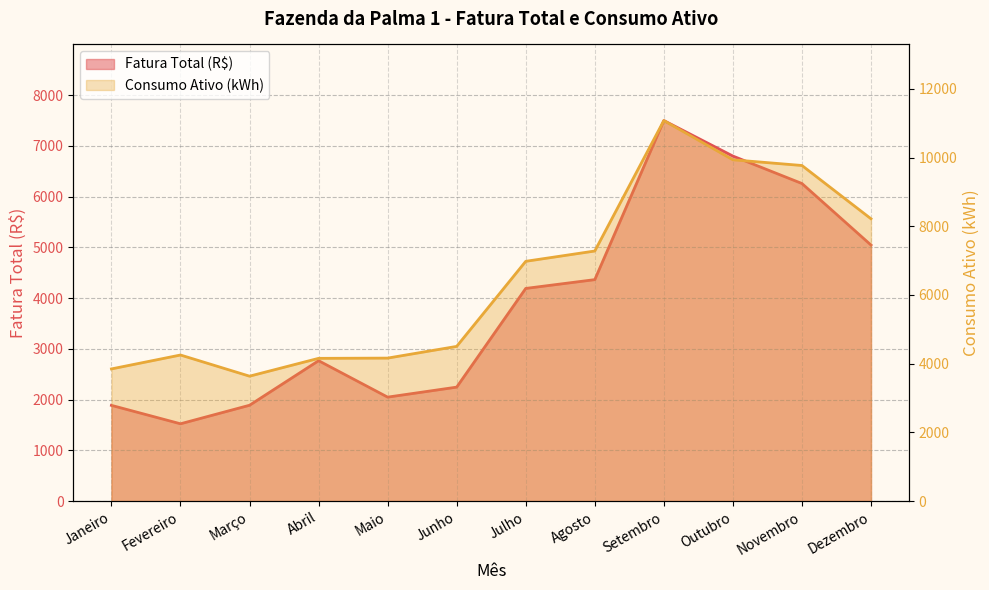

At how many categories does at least one series exceed 7326?

4